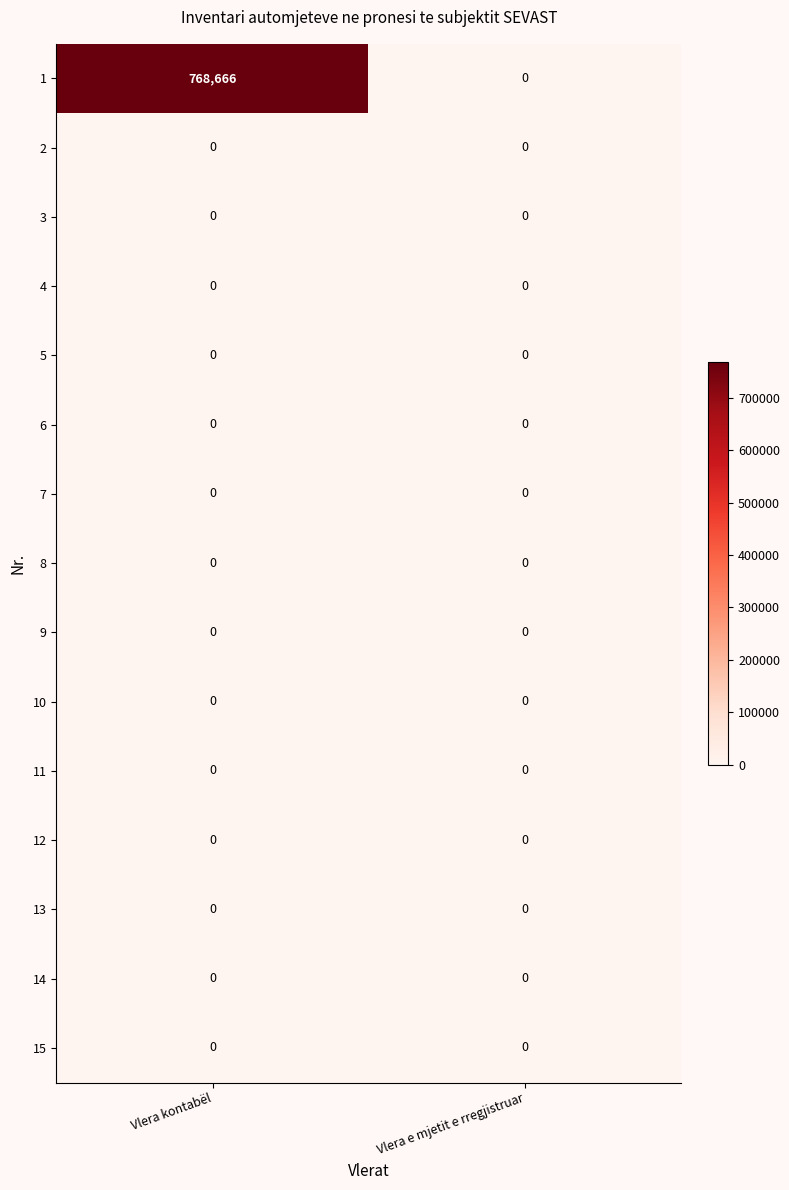

Reading right to left, list all the values displayed in this chart.

1: 0	768666
2: 0	0
3: 0	0
4: 0	0
5: 0	0
6: 0	0
7: 0	0
8: 0	0
9: 0	0
10: 0	0
11: 0	0
12: 0	0
13: 0	0
14: 0	0
15: 0	0